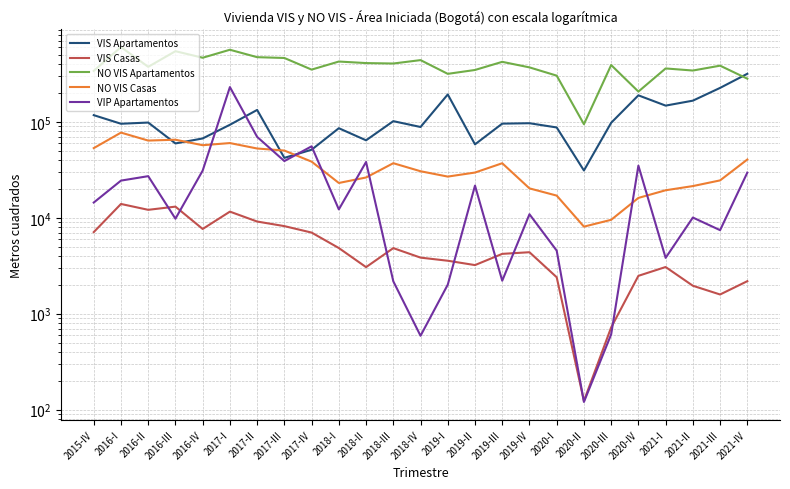

Rank the categories by VIP Apartamentos value from highest to lowest.

2017-I, 2017-II, 2017-IV, 2017-III, 2018-II, 2020-IV, 2016-IV, 2021-IV, 2016-II, 2016-I, 2019-II, 2015-IV, 2018-I, 2019-IV, 2021-II, 2016-III, 2021-III, 2020-I, 2021-I, 2019-III, 2018-III, 2019-I, 2020-III, 2018-IV, 2020-II